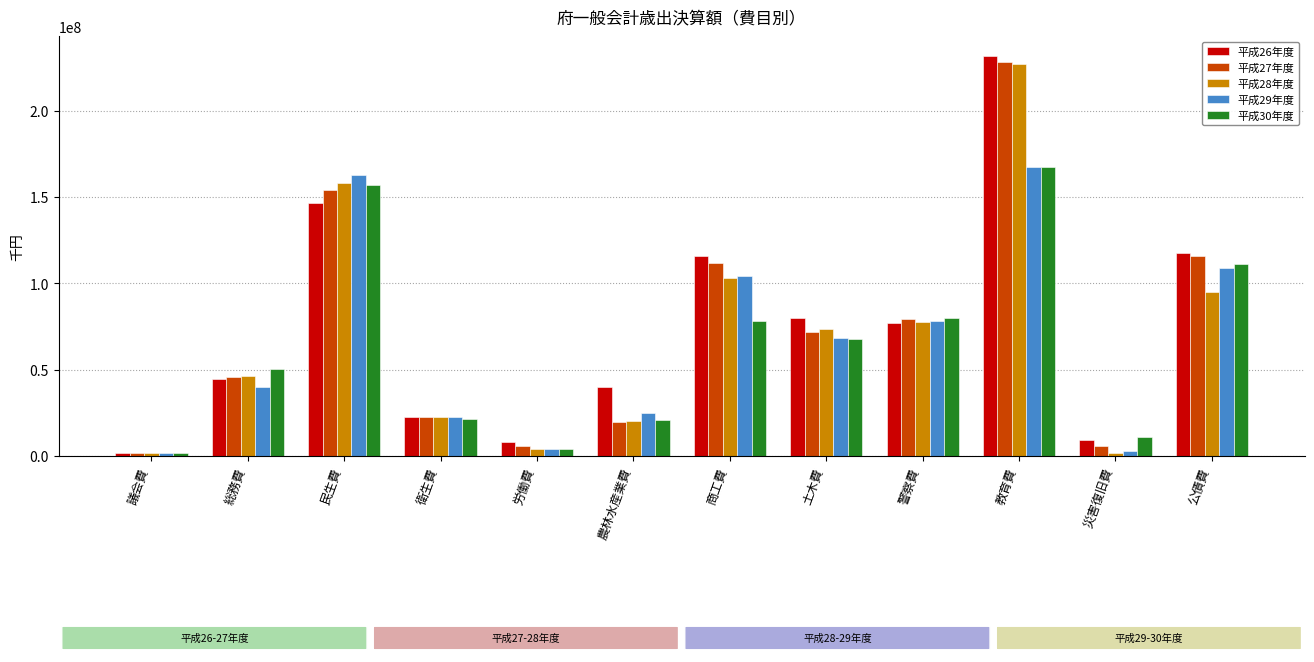

What is the maximum value shown in the chart?

231661110